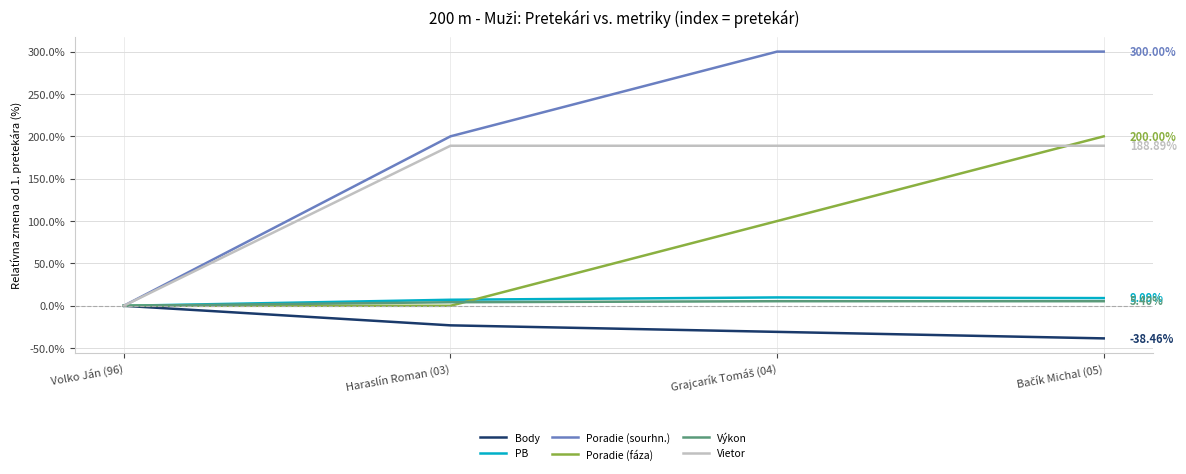

Where does the Body series first go above -23?

Volko Ján (96)